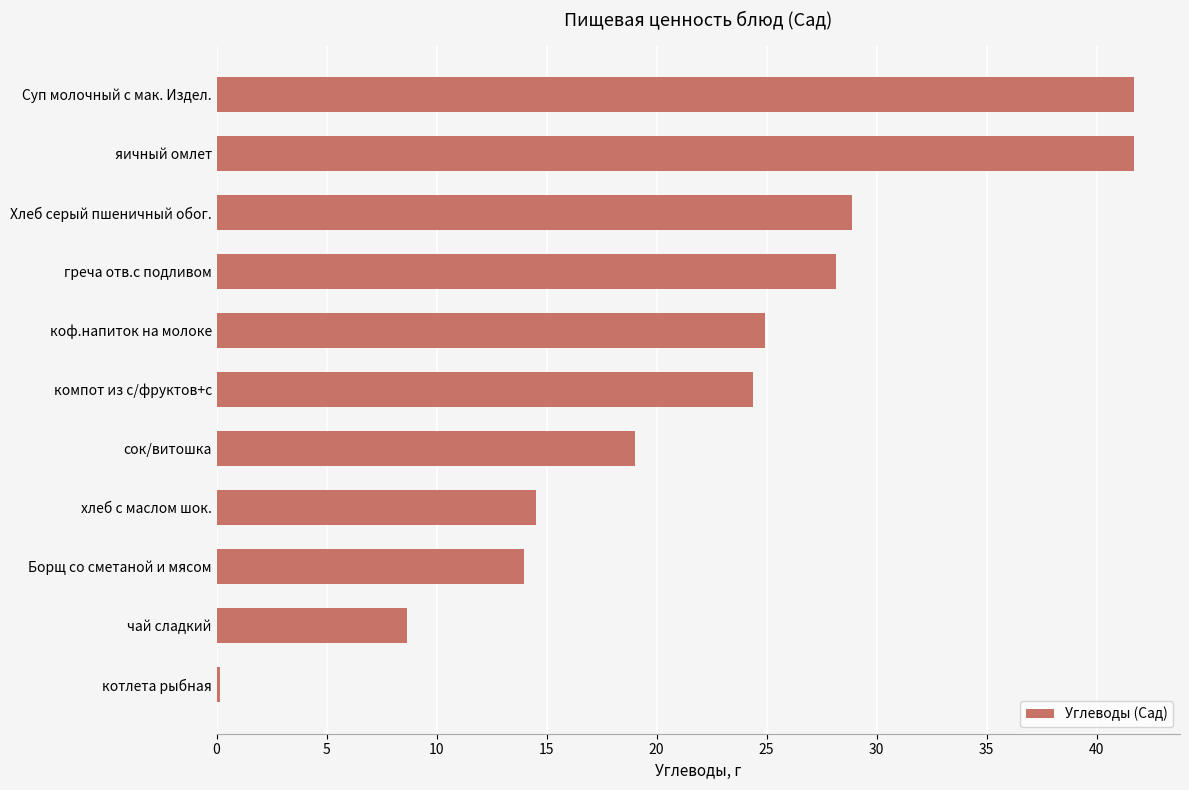

Is it true that the value at хлеб с маслом шок. is 8.2?

False